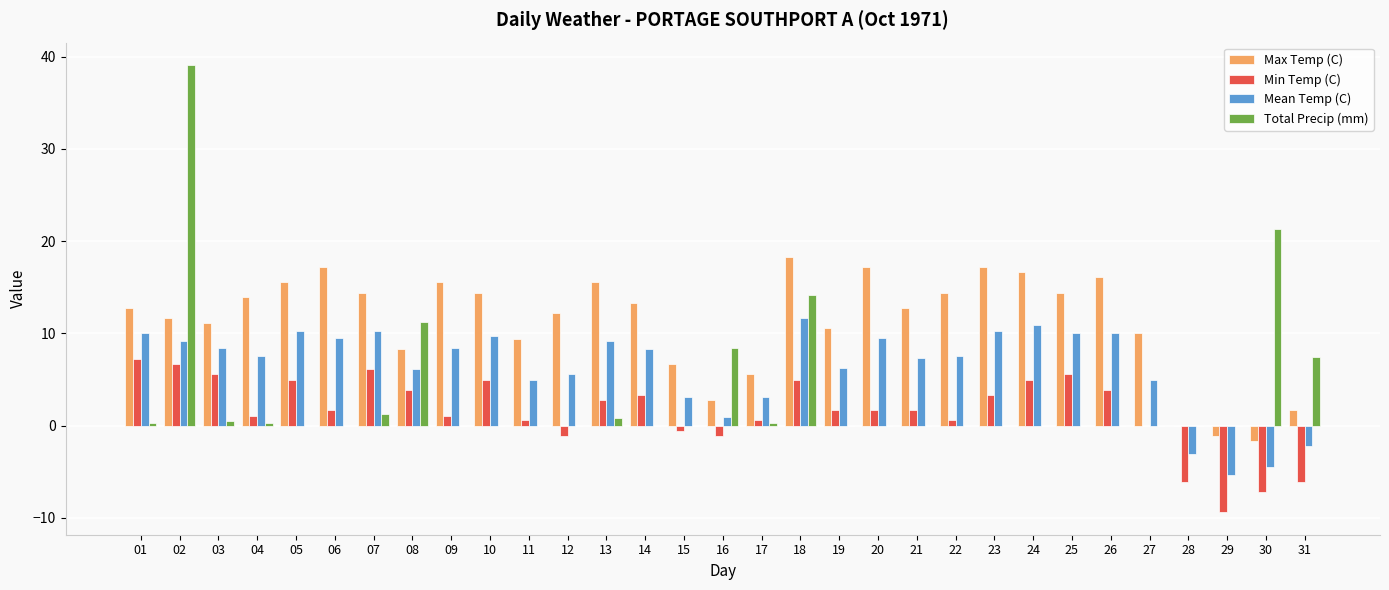

What are all the series names shown in the legend?

Max Temp (C), Min Temp (C), Mean Temp (C), Total Precip (mm)